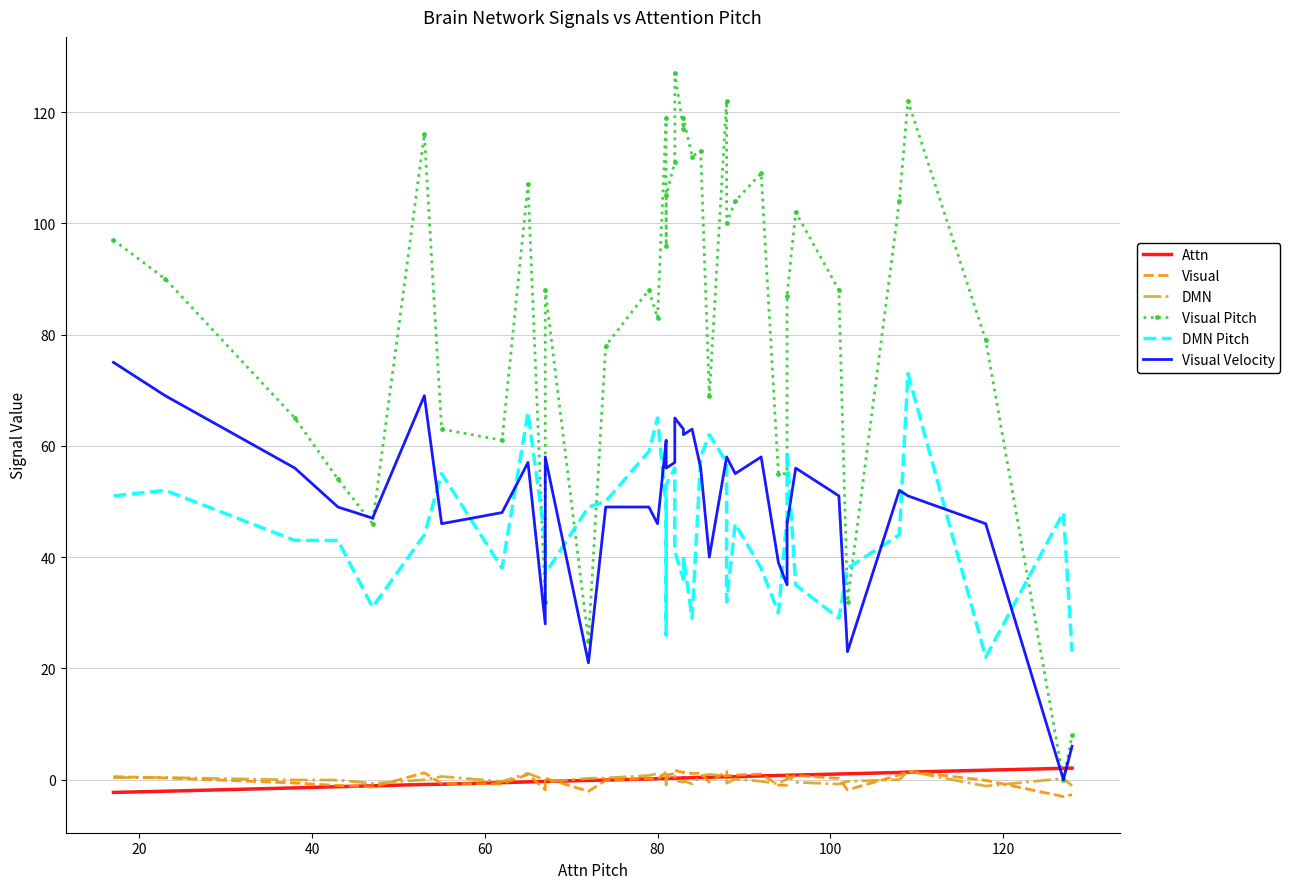

Which series has the largest range (max minus min)?

Visual Pitch